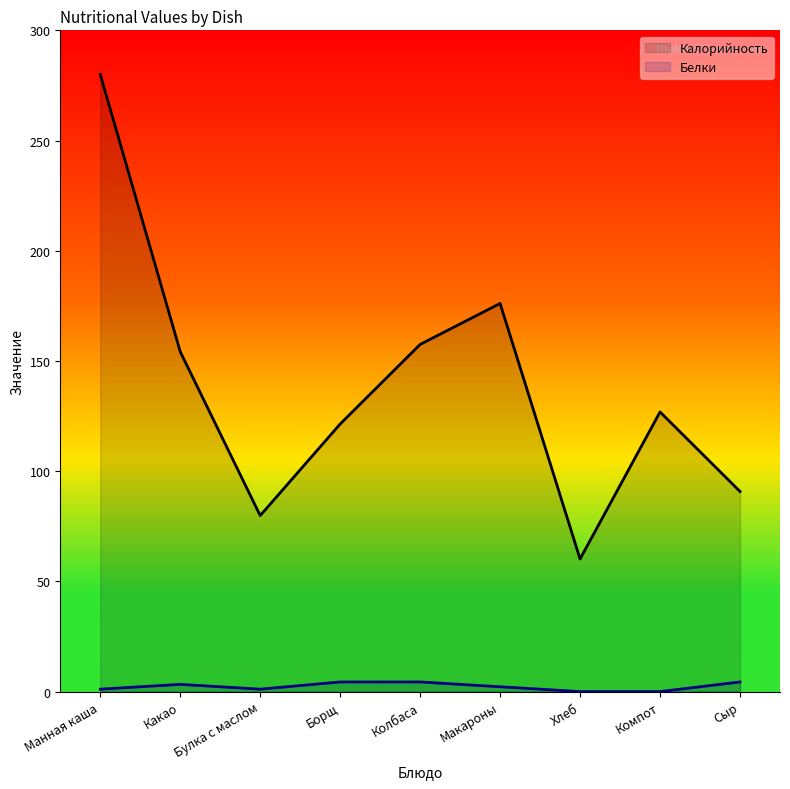

What is the total value across all series at Компот?

126.9